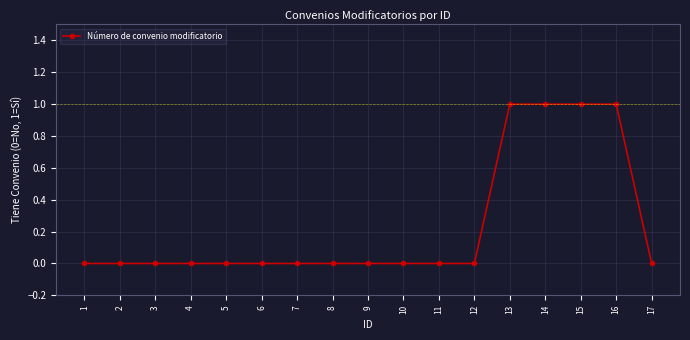

What is the change in value from 9 to 14?

+1